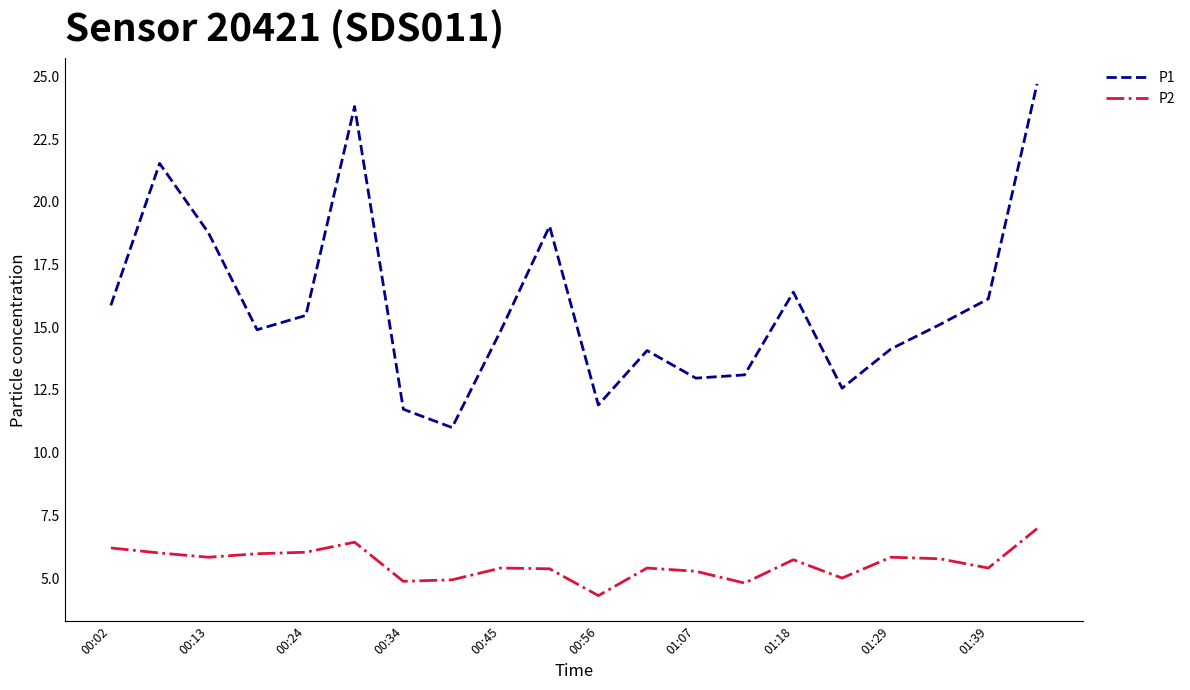

True or false: P2 and P1 intersect in this chart.

False